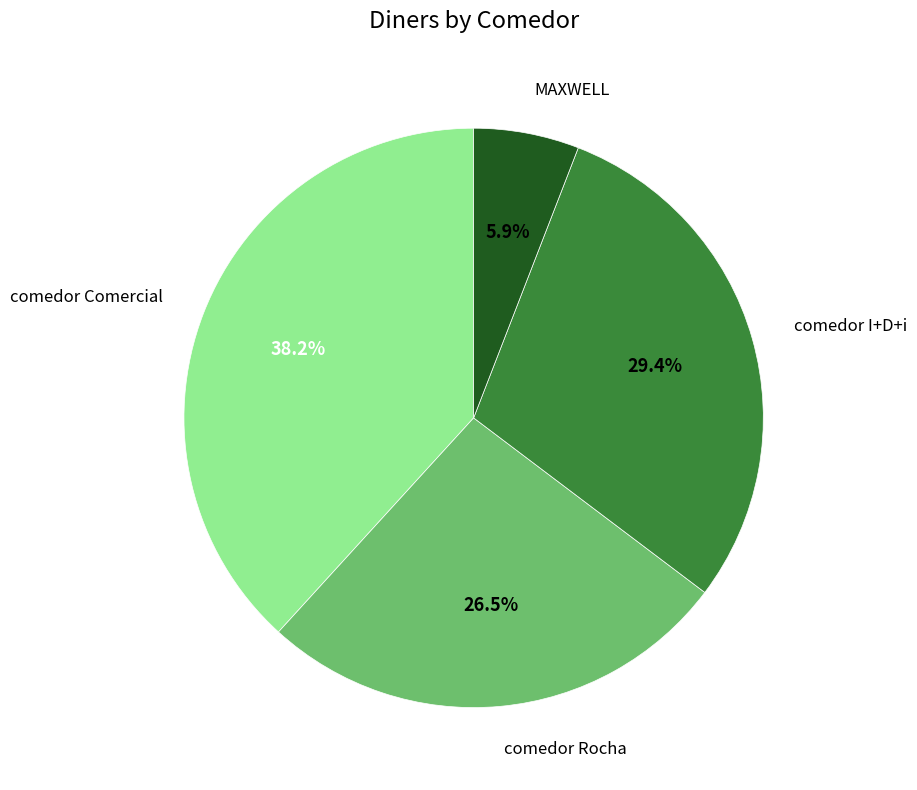

How many segments does this pie chart have?

4